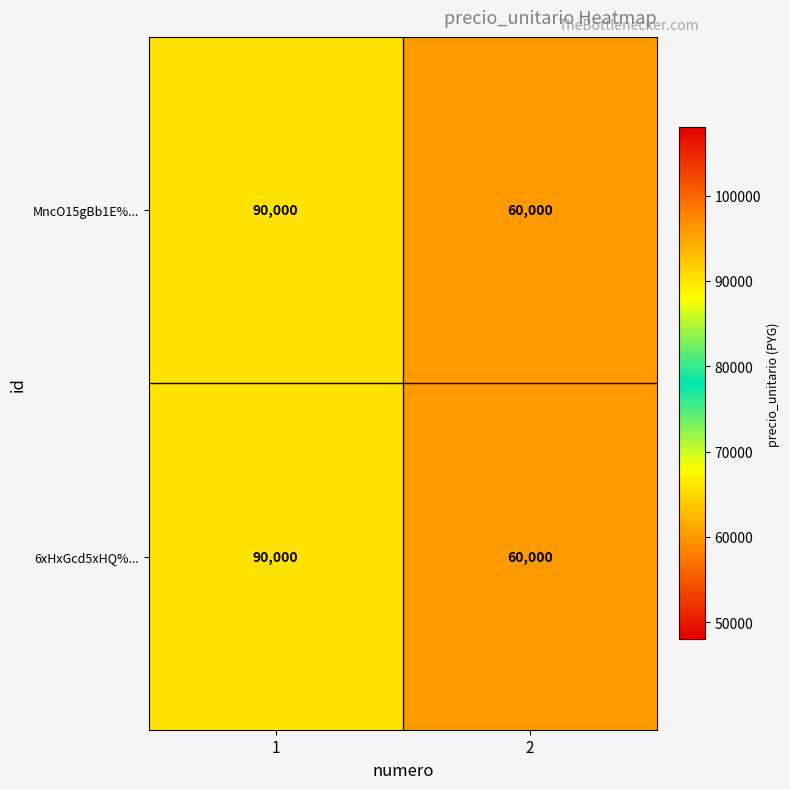

Which category has the lowest value across all series?

2